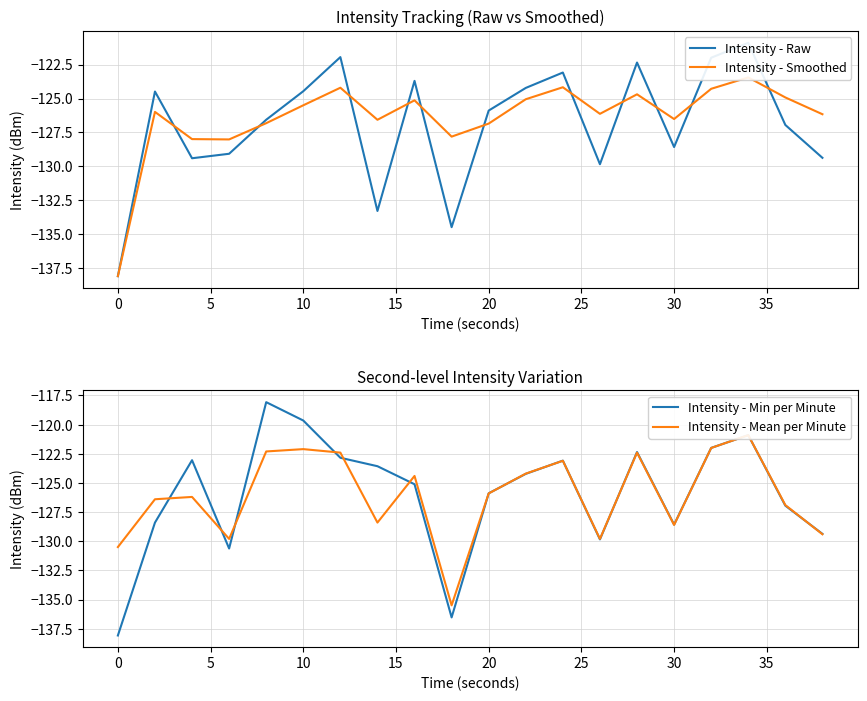

Is it true that Intensity - Min per Minute equals -125.9 at 20?

True